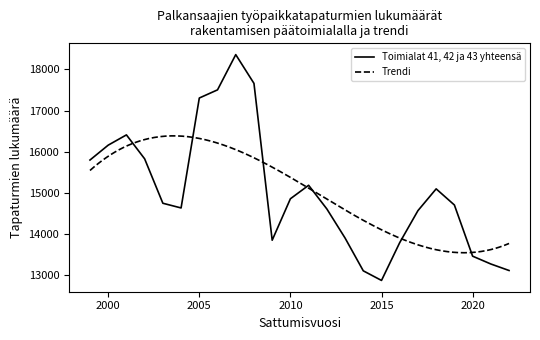

What is the difference between the second highest and second lowest values?

4549